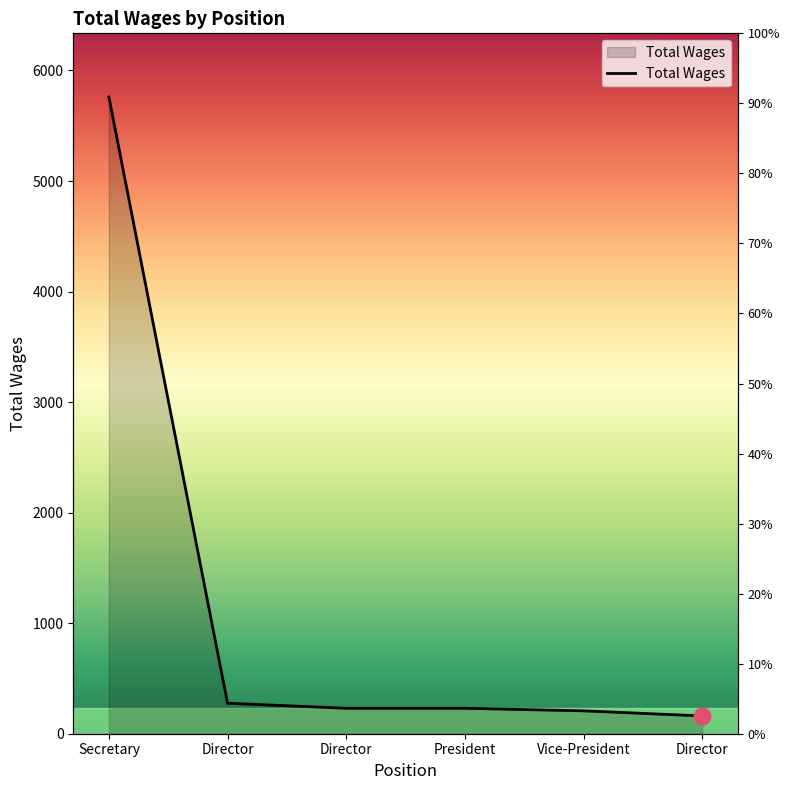

Reading left to right, transcribe all the data shown in this chart.

5760	276	230	230	207	161